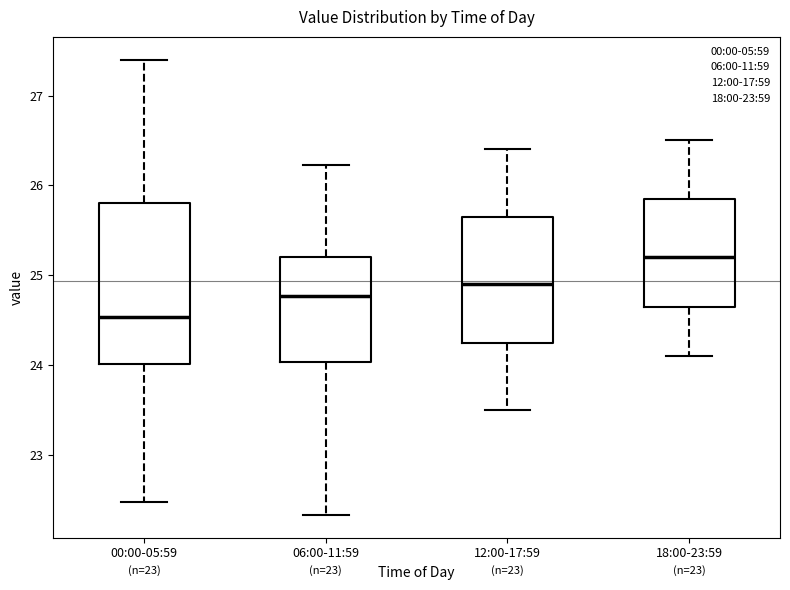

Comparing the boxes themselves (not the whiskers), which one is the tallest?

00:00-05:59